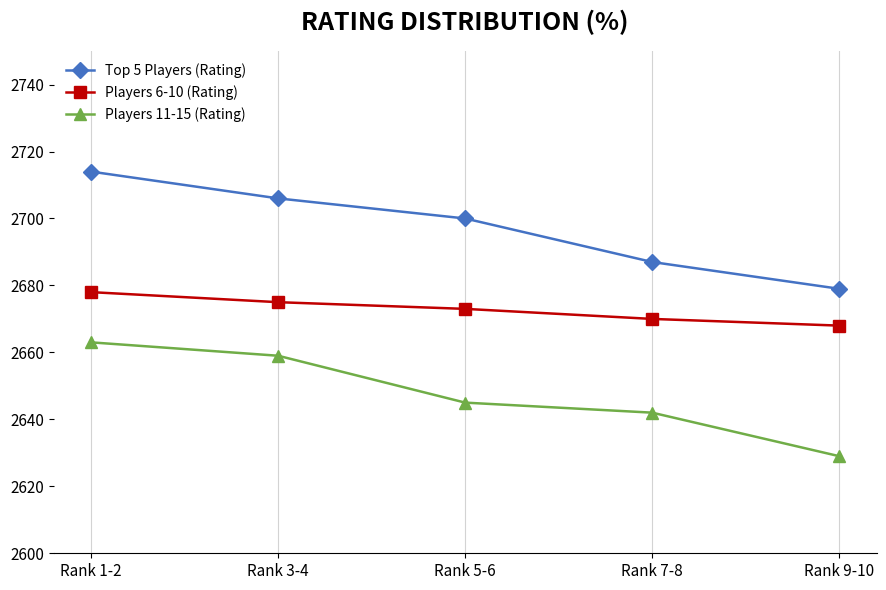

At which category does the chart reach its peak across all series?

Rank 1-2